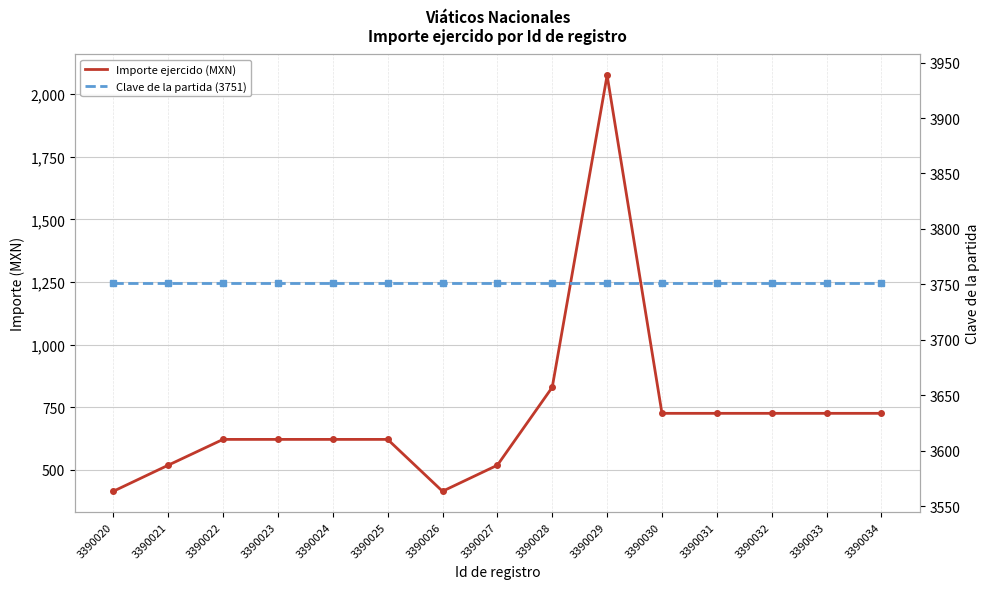

At 3390031, list the series in order from largest to smallest.

Clave de la partida (3751), Importe ejercido (MXN)